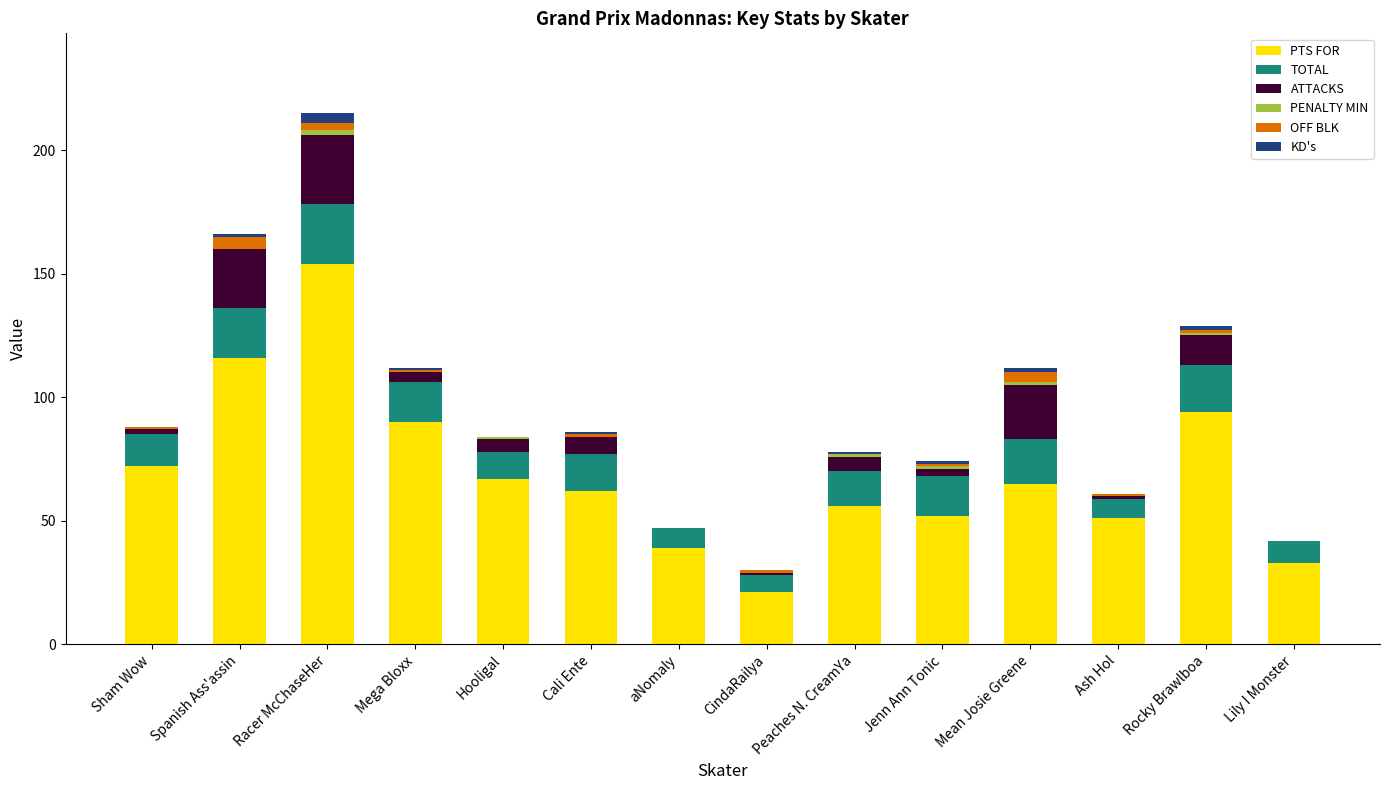

Does the chart contain stacked bars?

Yes